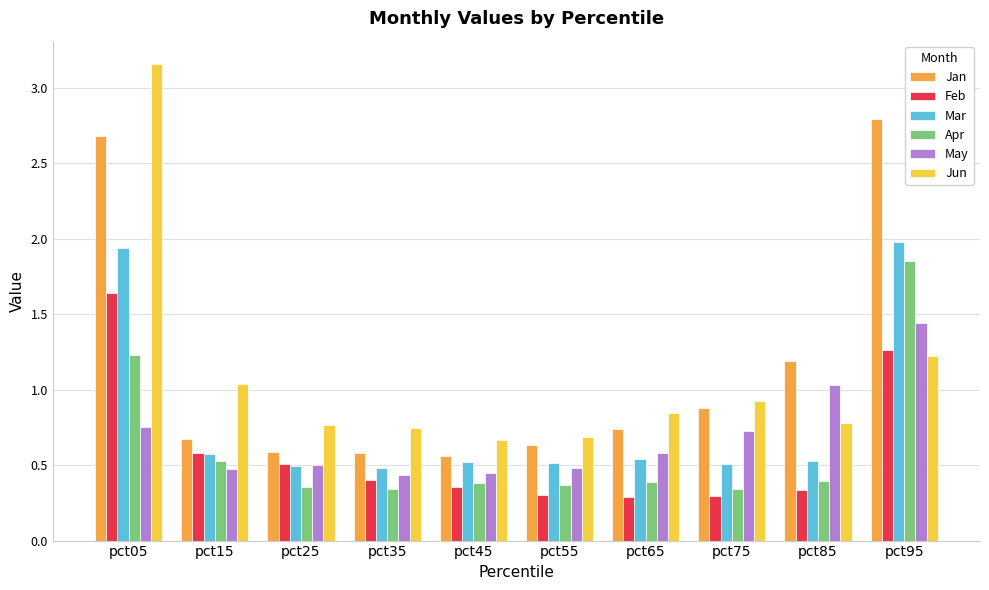

List the series in order of their peak value, lowest first.

May, Feb, Apr, Mar, Jan, Jun